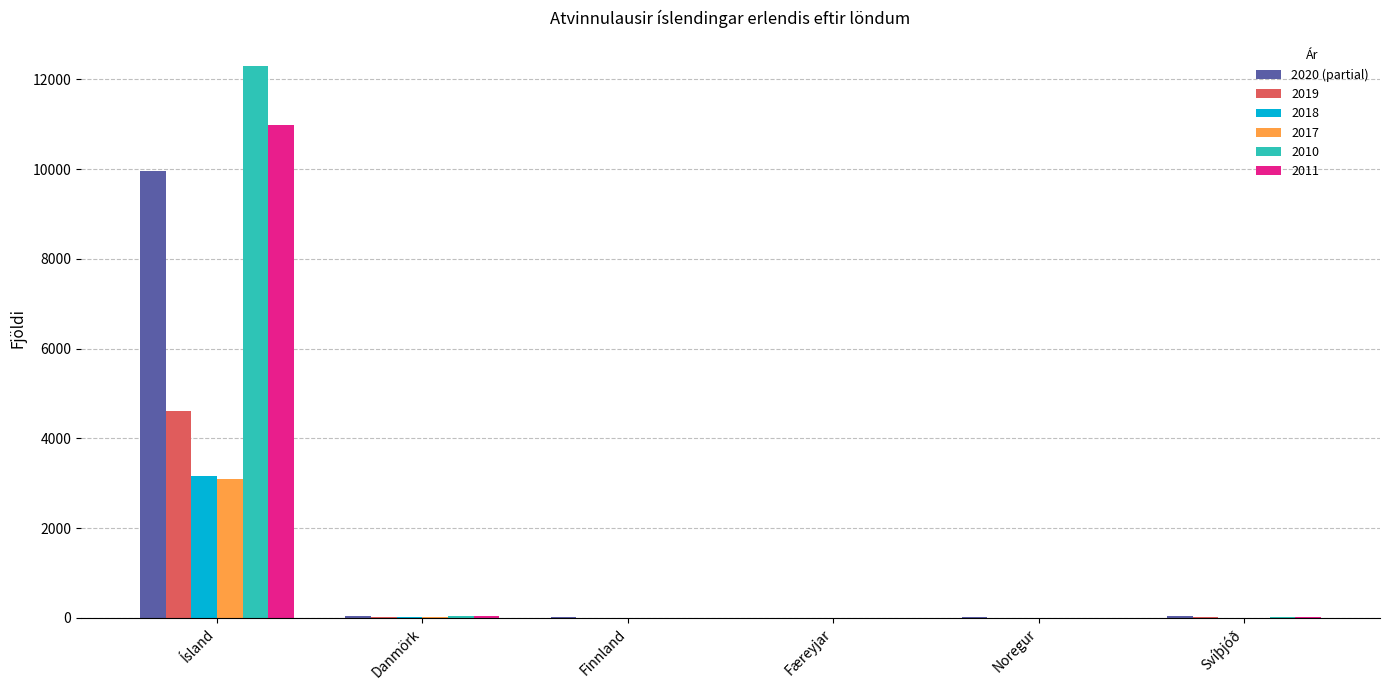

What is the sum of all 2010 values?

12367.0